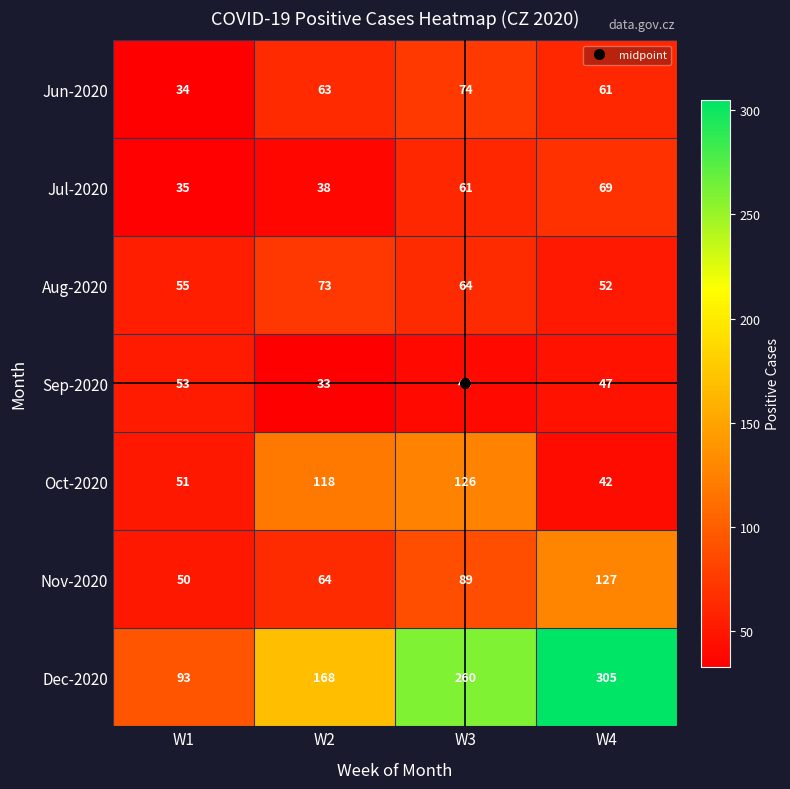

Is the value of Oct-2020 at W4 greater than the value of Sep-2020 at W2?

Yes